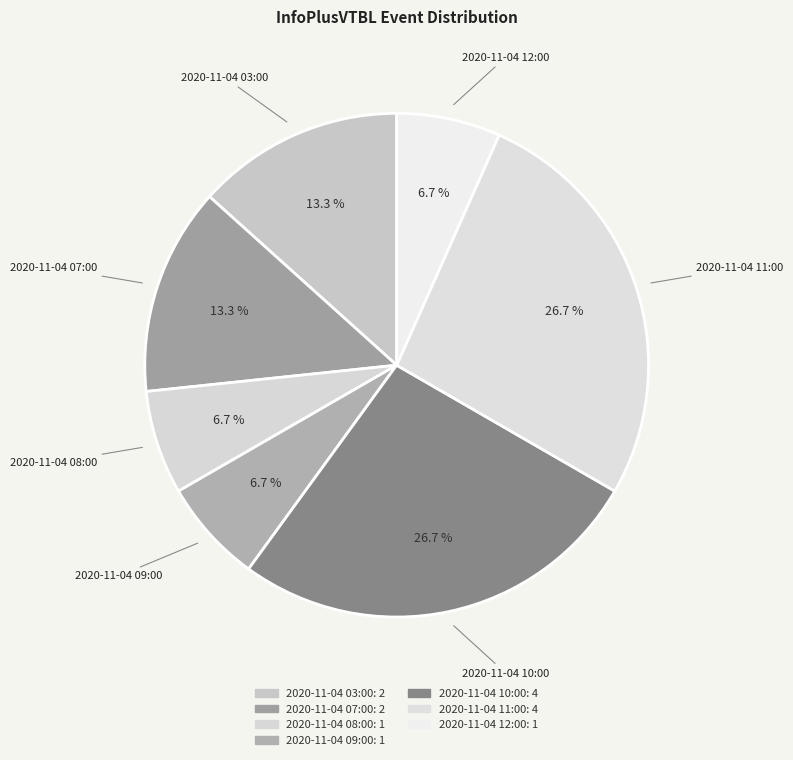

Count the number of slices in the pie.

7